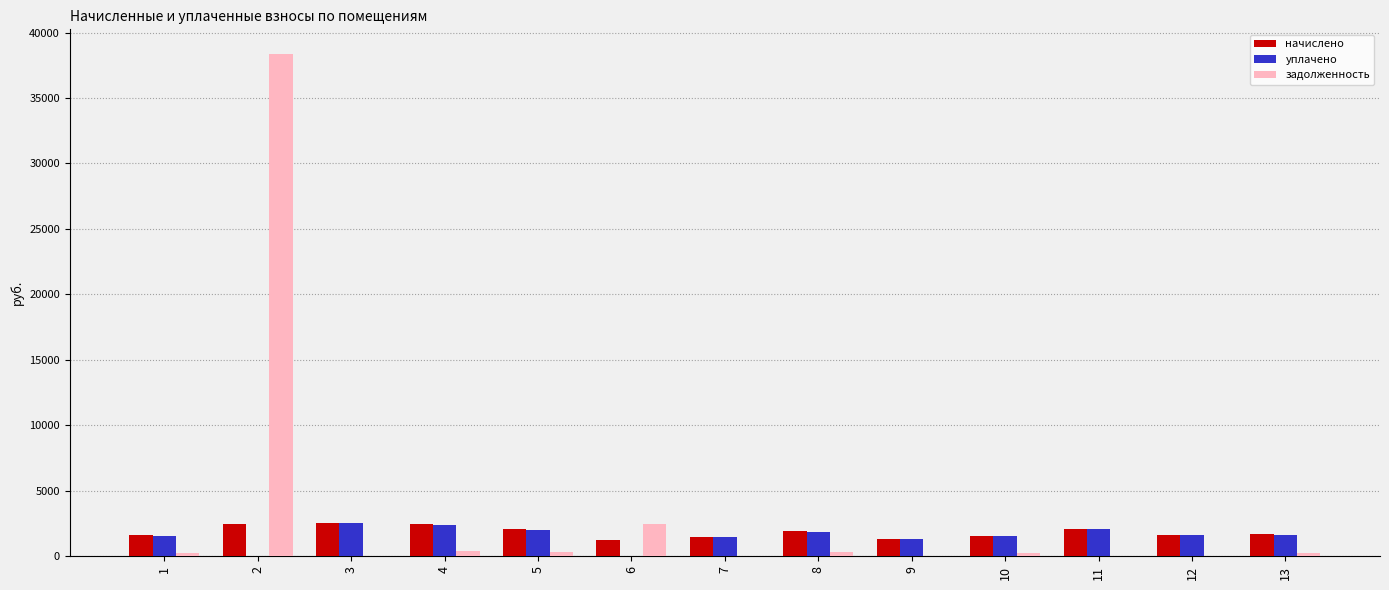

The value of уплачено at 2 is 1310.6. True or false?

False